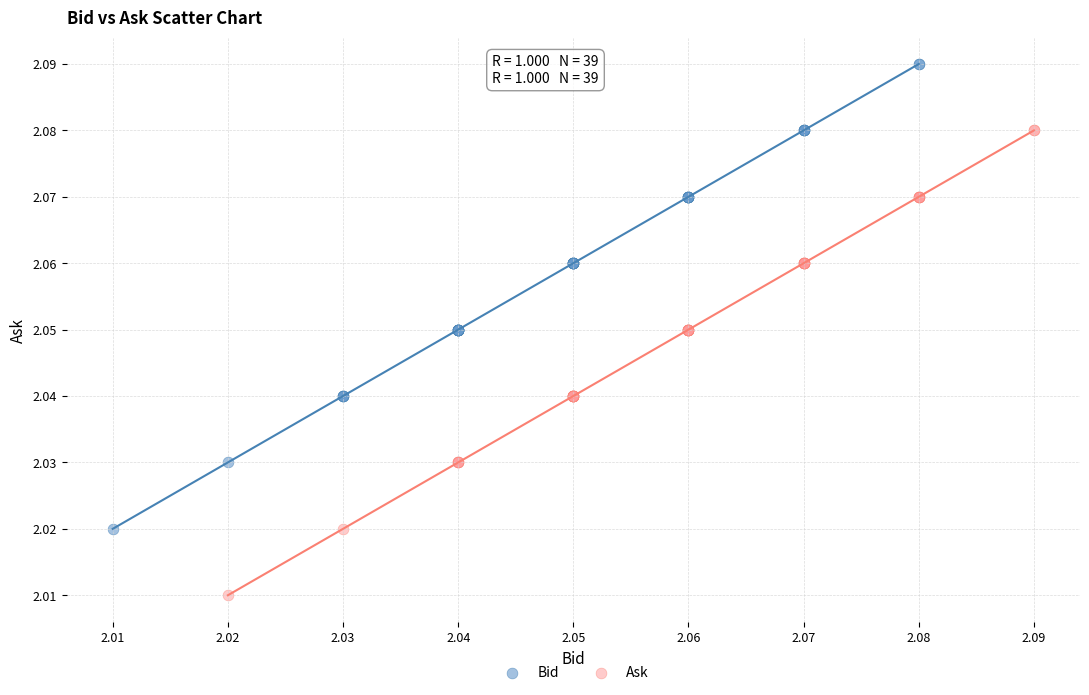

Which series reaches the maximum Y coordinate?

Bid